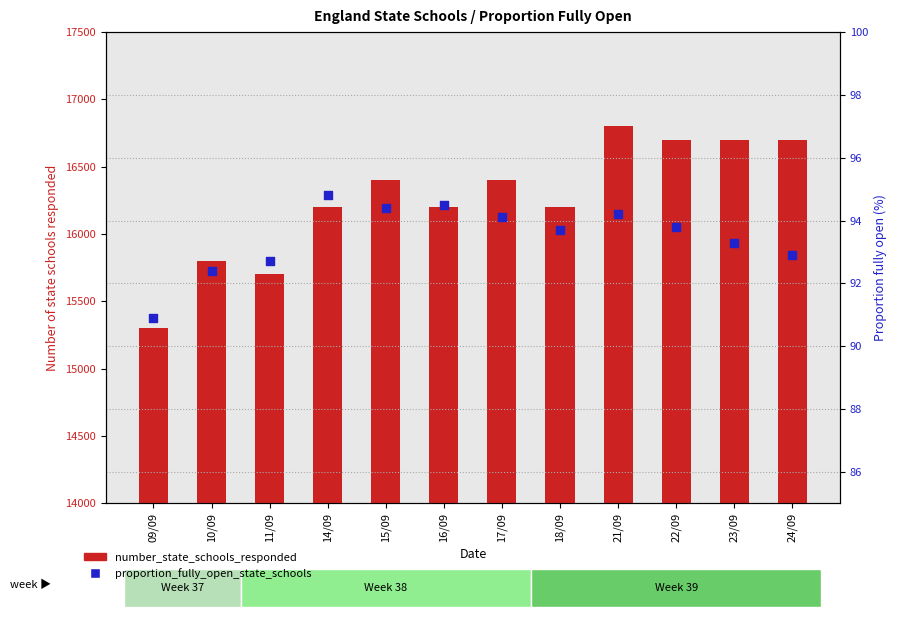

At which category is the sum across all series the highest?

21/09